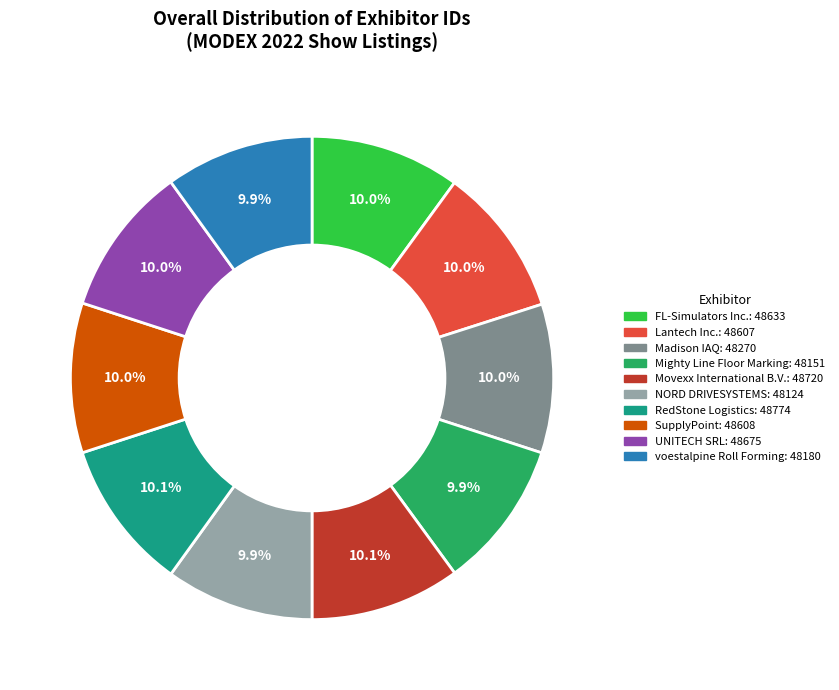

Count the number of slices in the pie.

10